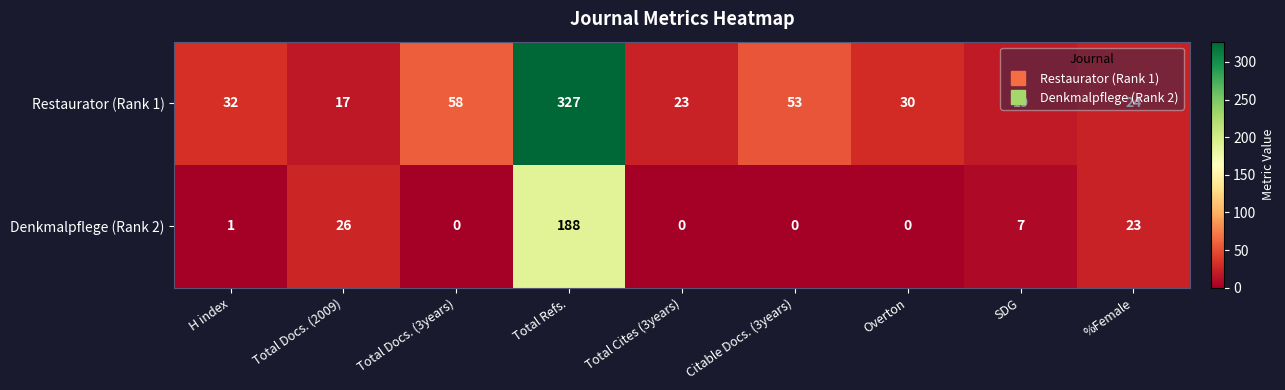

At which category is the sum across all series the highest?

Total Refs.